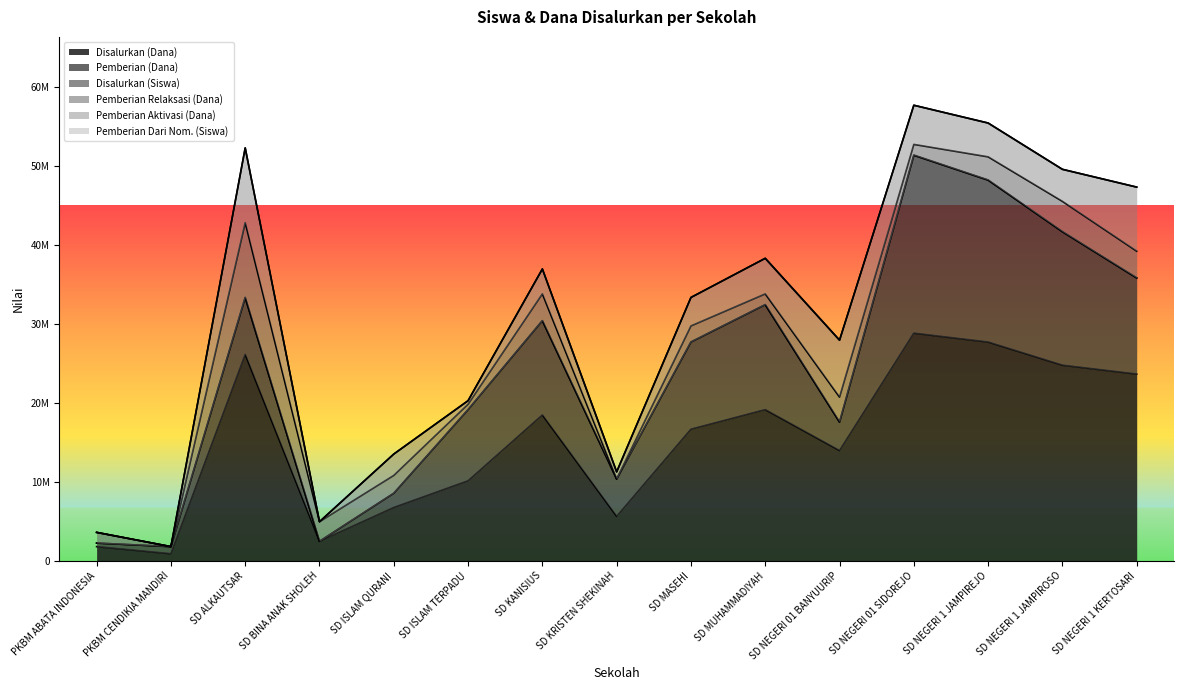

What is the label of the 14th point from the right?

PKBM CENDIKIA MANDIRI